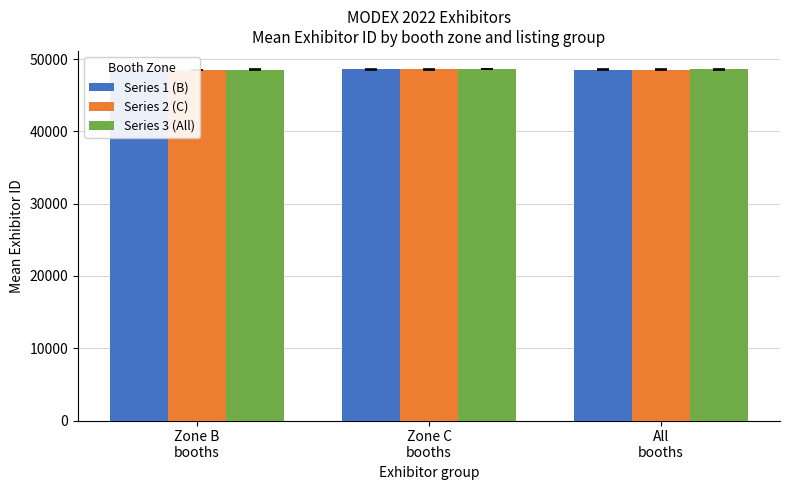

At which label is Series 1 (B) closest to 48546?

All
booths